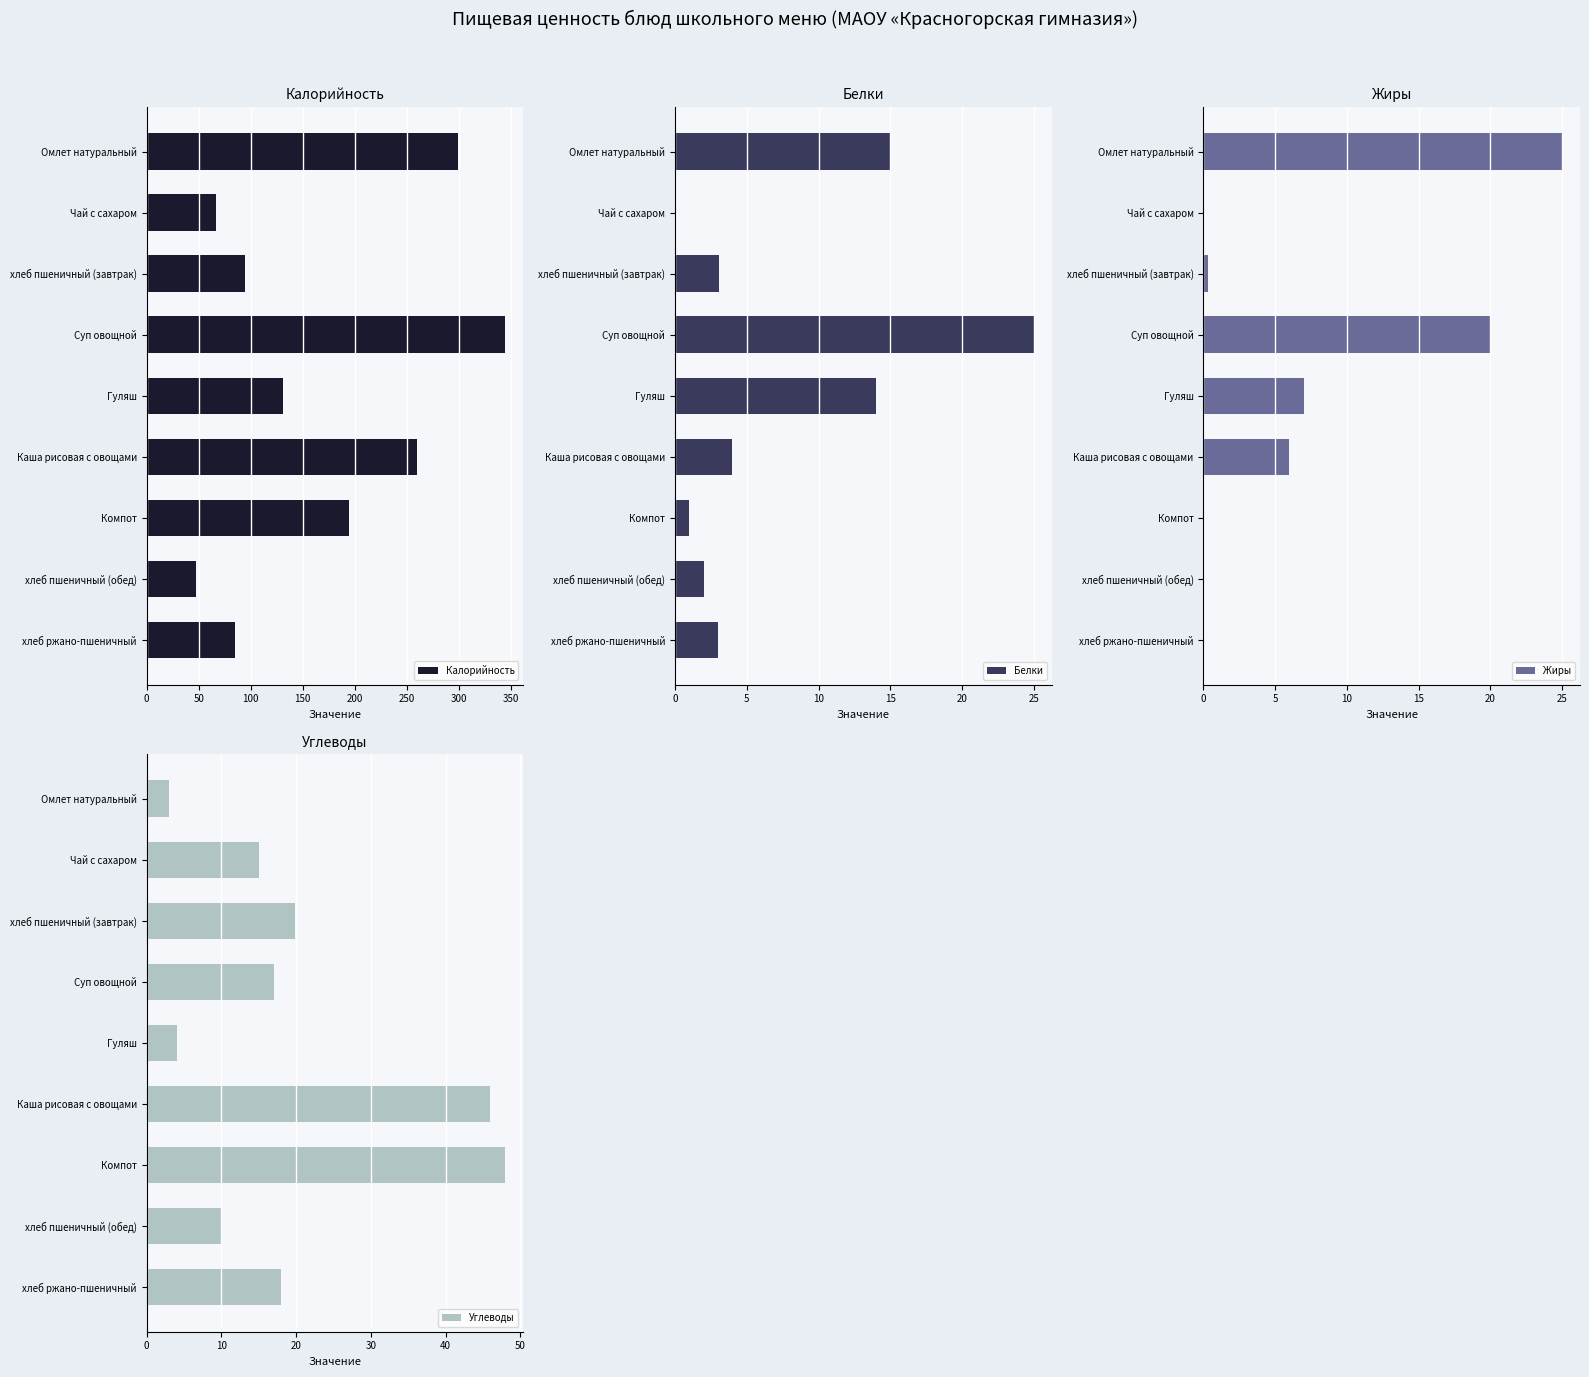

Reading left to right, extract all data points from this chart.

Калорийность: 299.0	67.0	94.4	345.0	131.0	260.0	195.0	47.0	85.0
Белки: 15.0	0.0	3.1	25.0	14.0	4.0	1.0	2.0	3.0
Жиры: 25.0	0.0	0.3	20.0	7.0	6.0	0.0	0.0	0.0
Углеводы: 3.0	15.0	19.8	17.0	4.0	46.0	48.0	10.0	18.0